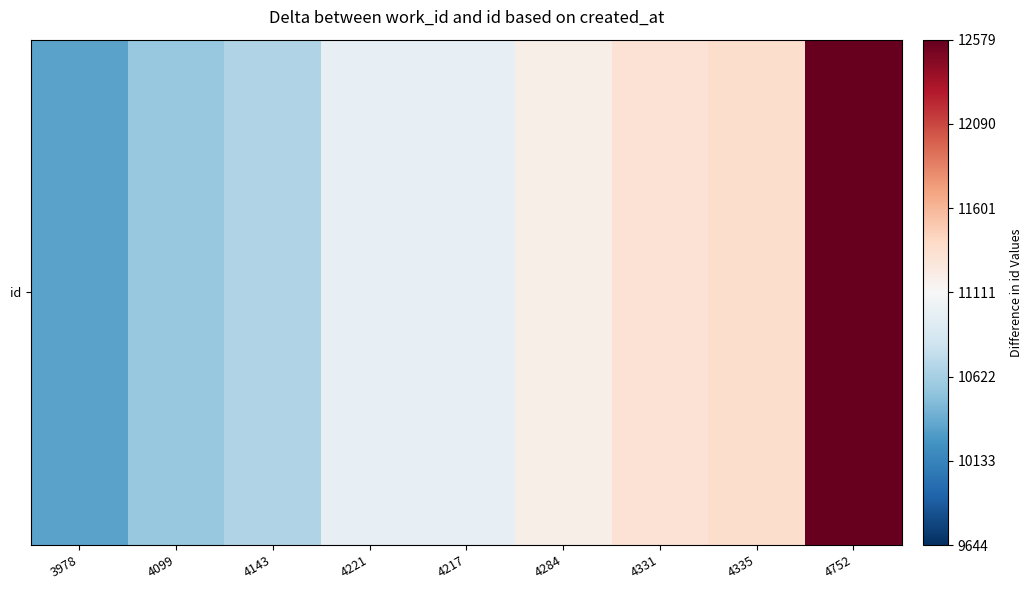

What is the change in value from 4099 to 4335?

+811